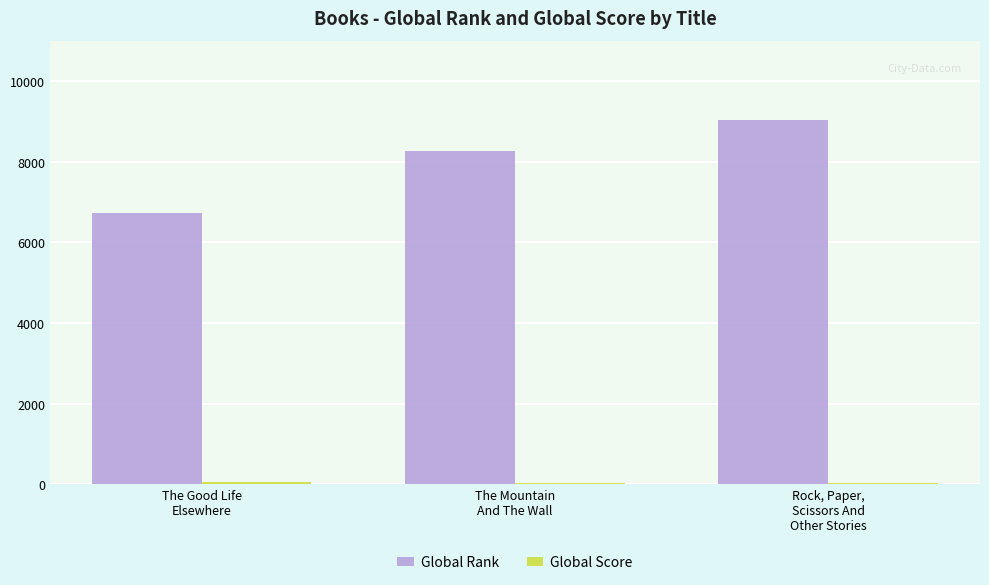

Which series has the largest total across all categories?

Global Rank